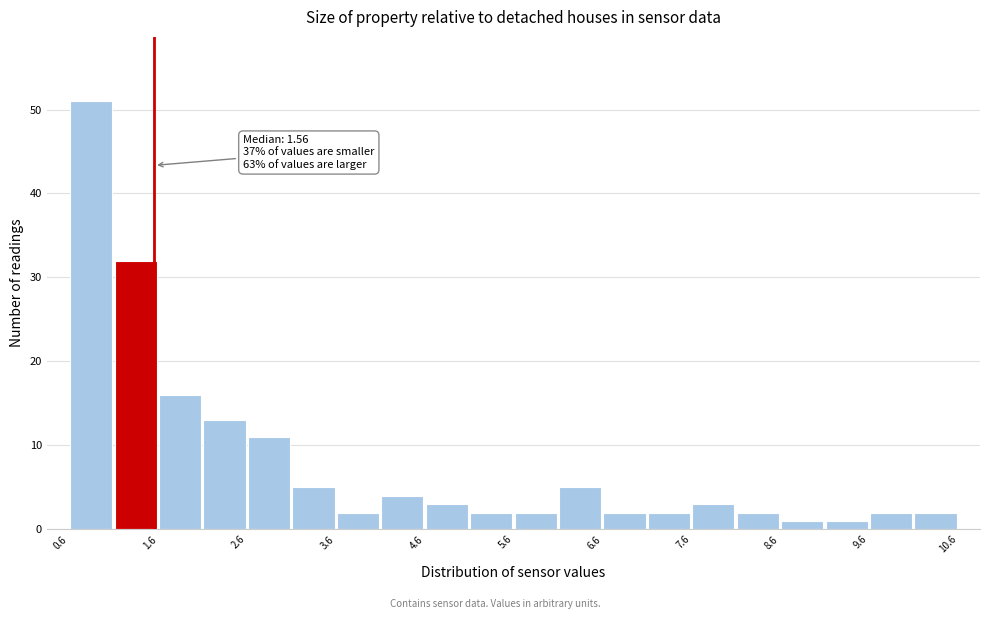

Read against the x-axis, roughly where is the centre of the tallest bar?

0.8